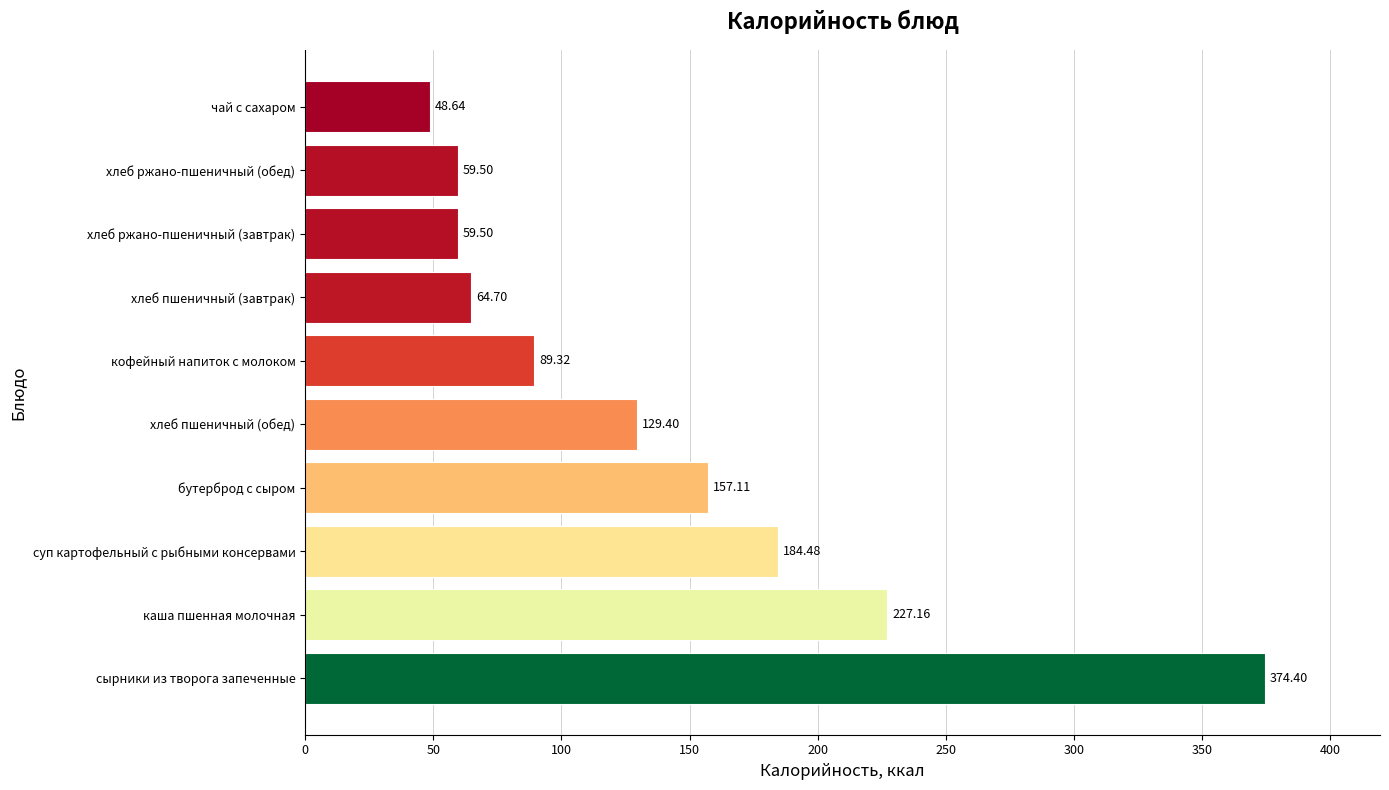

Which has a higher value, бутерброд с сыром or каша пшенная молочная?

каша пшенная молочная